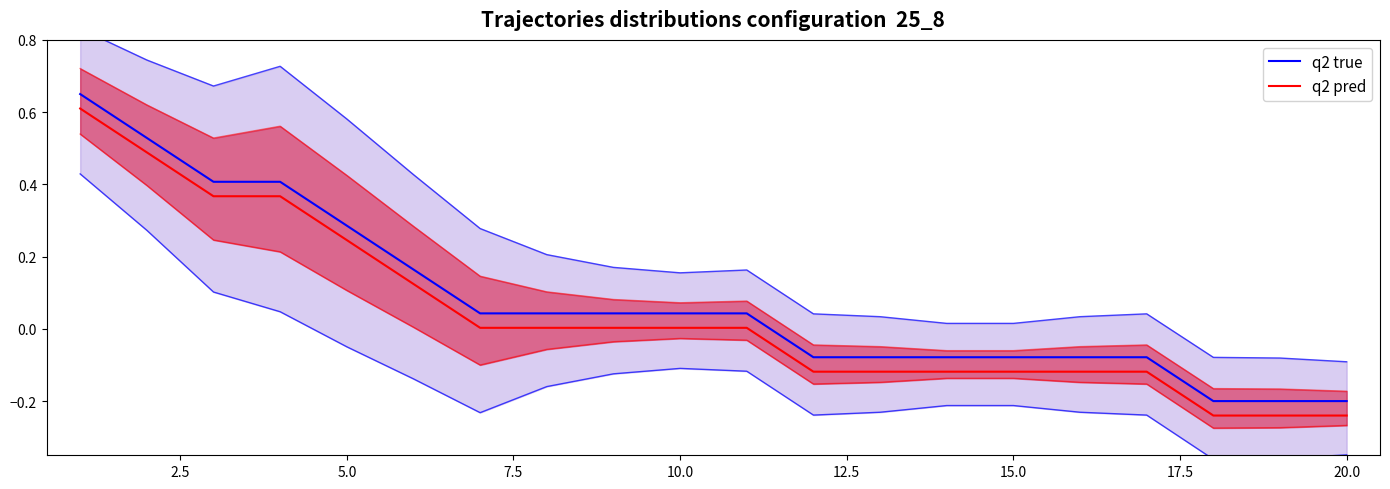

What is the average value of the q2 true series?

0.1